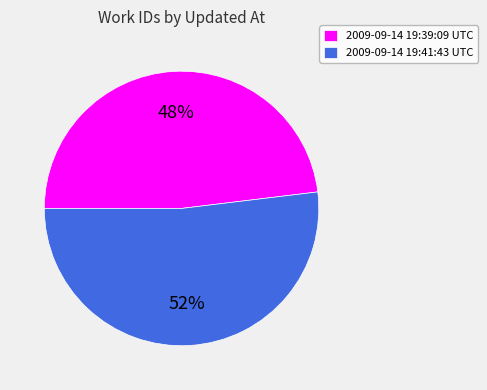

The 2009-09-14 19:39:09 UTC slice represents 62% of the pie. True or false?

False